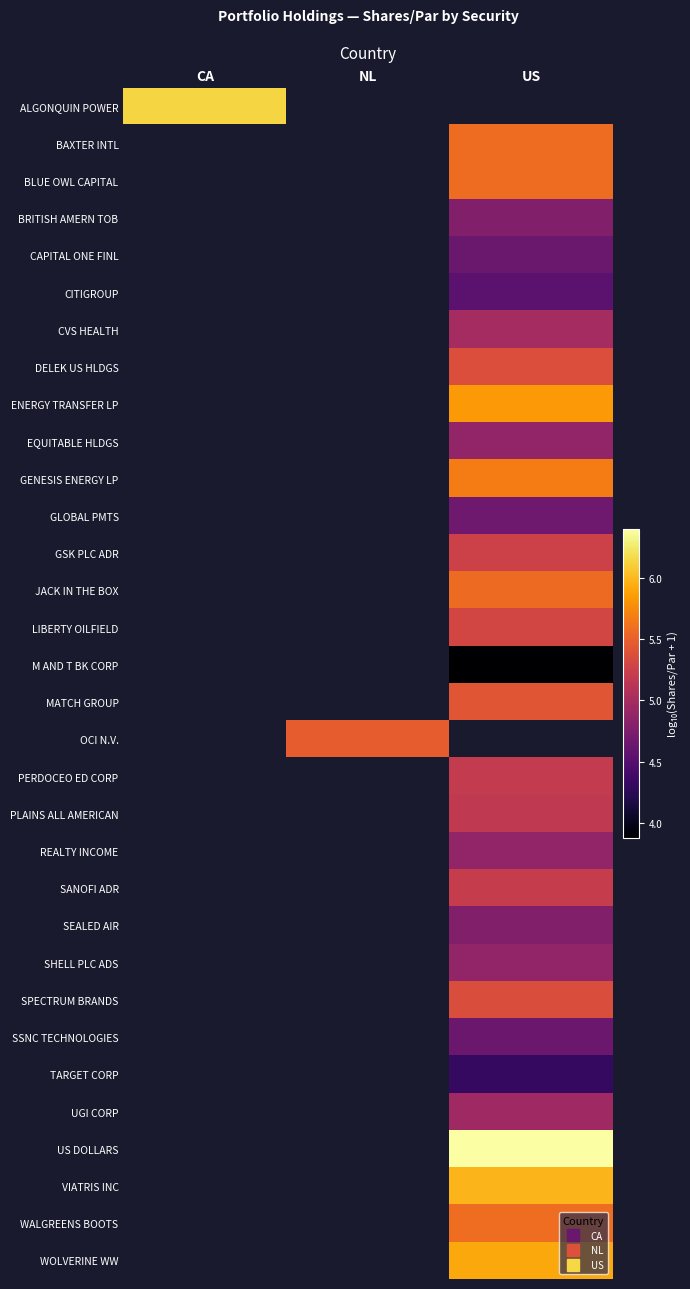

How many data points does each series have?

3